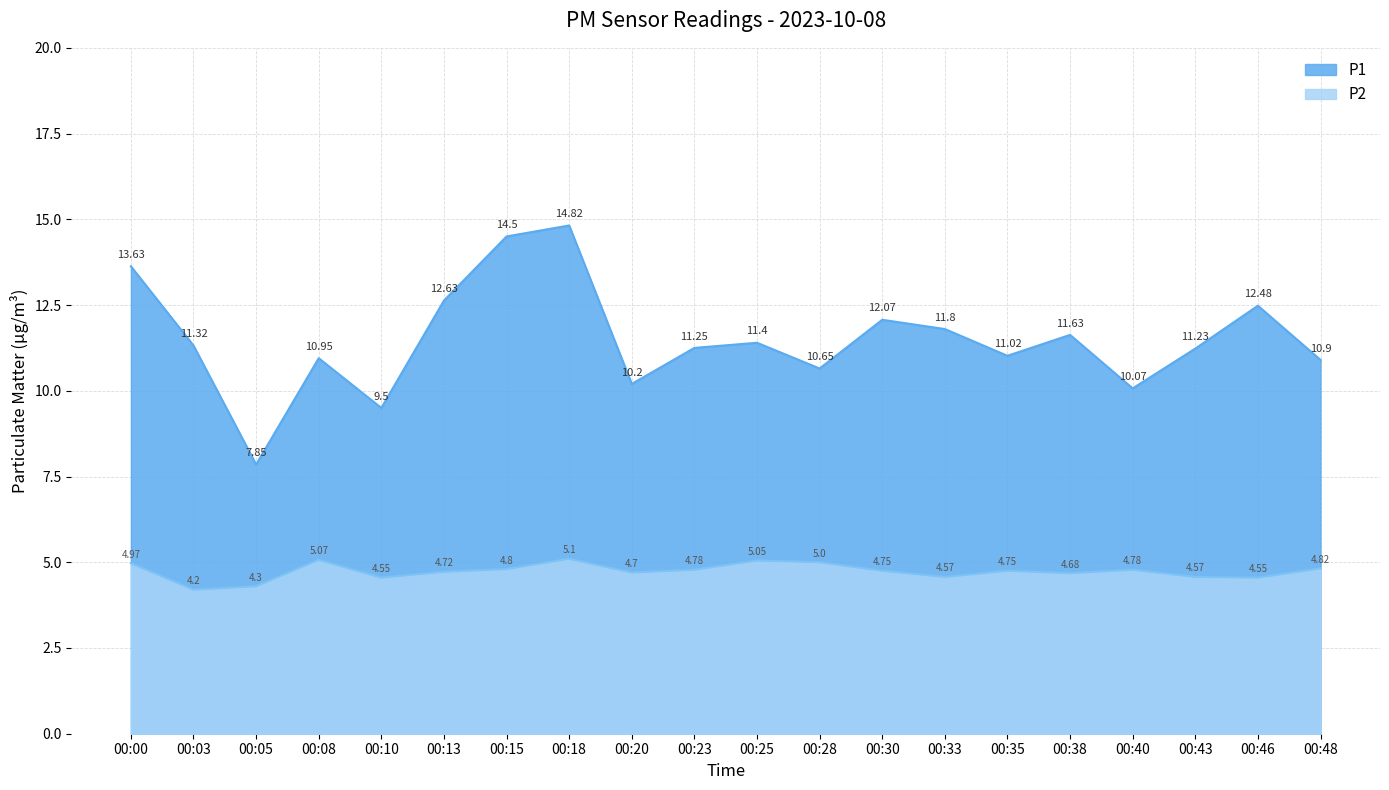

In P1, how many points are higher than both neighbors (excluding endpoints)?

6